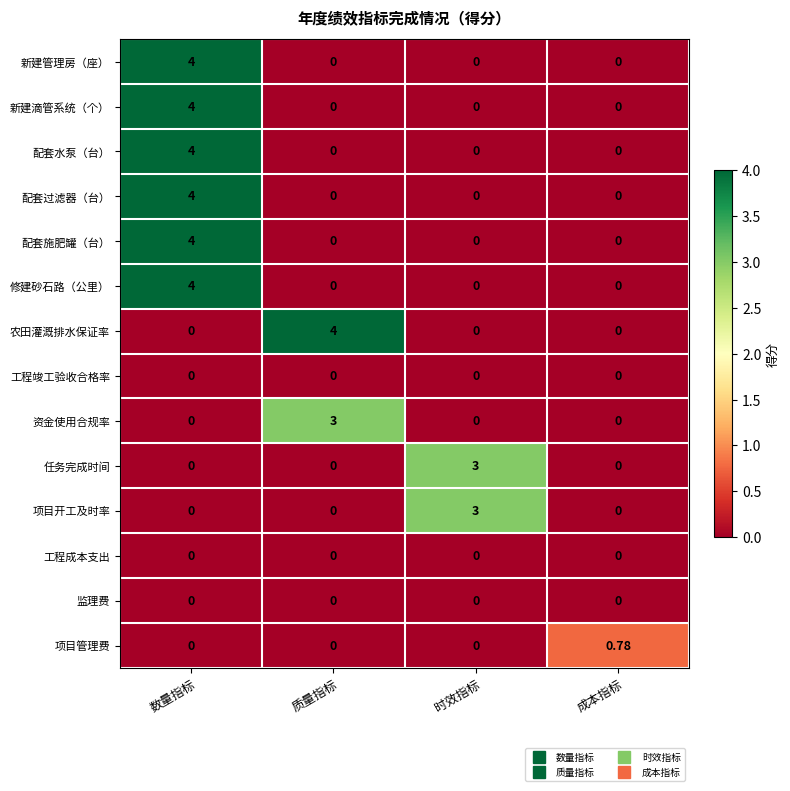

At which category is the sum across all series the highest?

数量指标